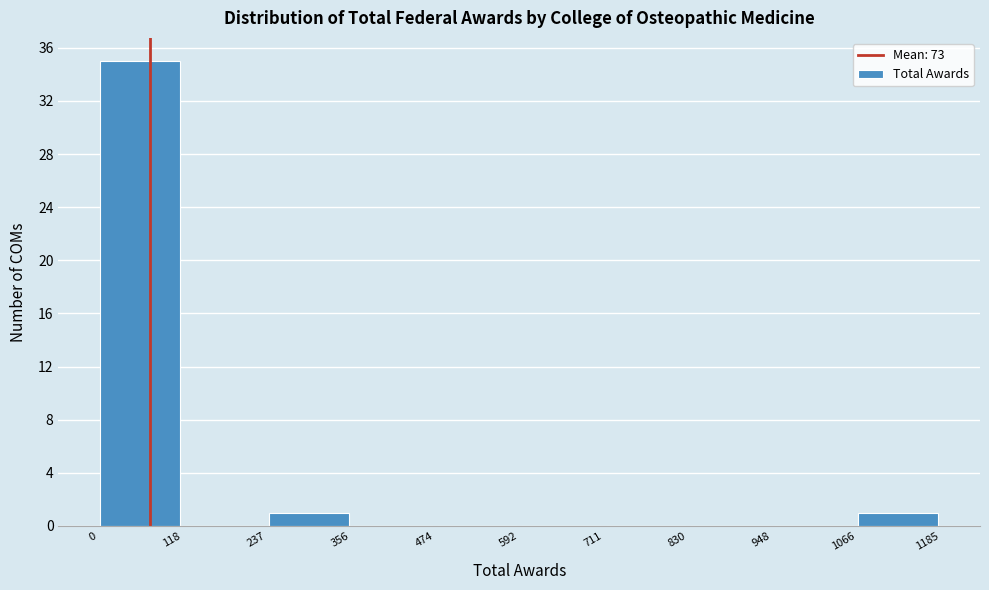

Over which range of the x-axis is the bar tallest?

0 to 118